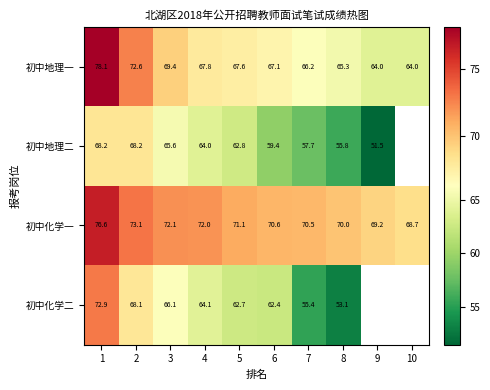

What is the spread (max minus min) of values at 10?

4.7